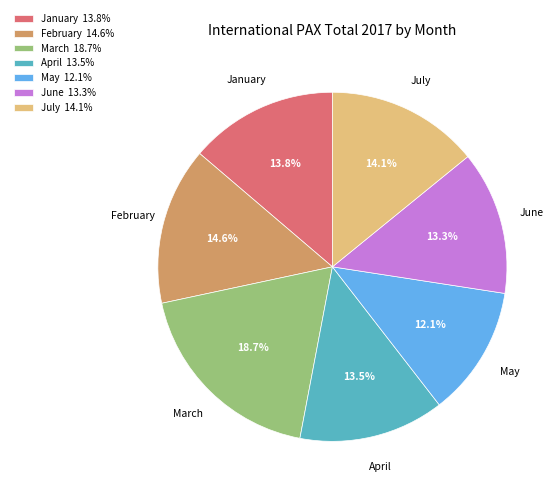

Does June account for over 50% of the chart?

No